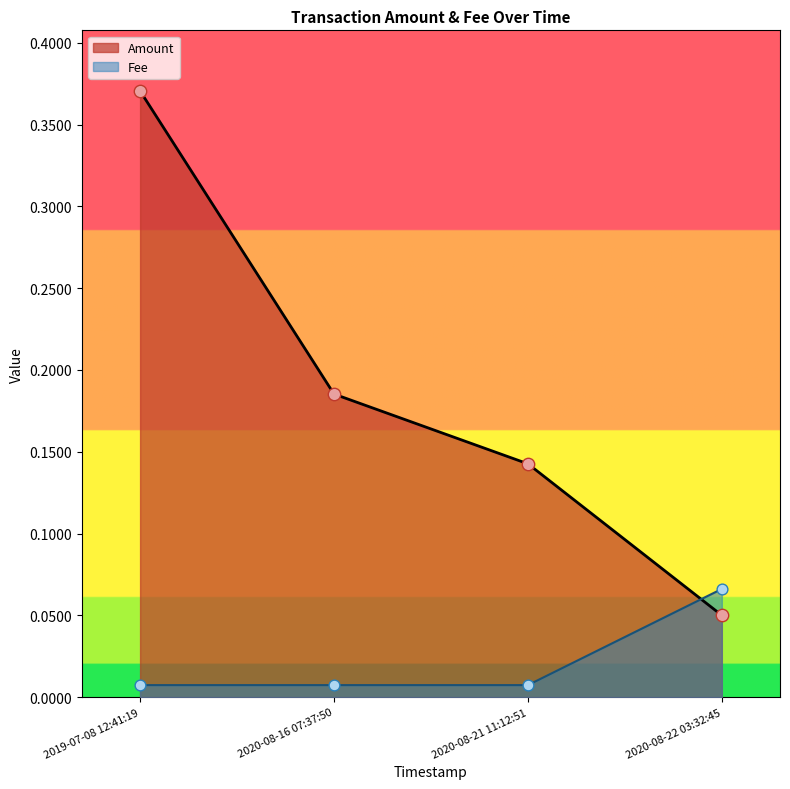

Which series reaches the maximum Y coordinate?

Amount